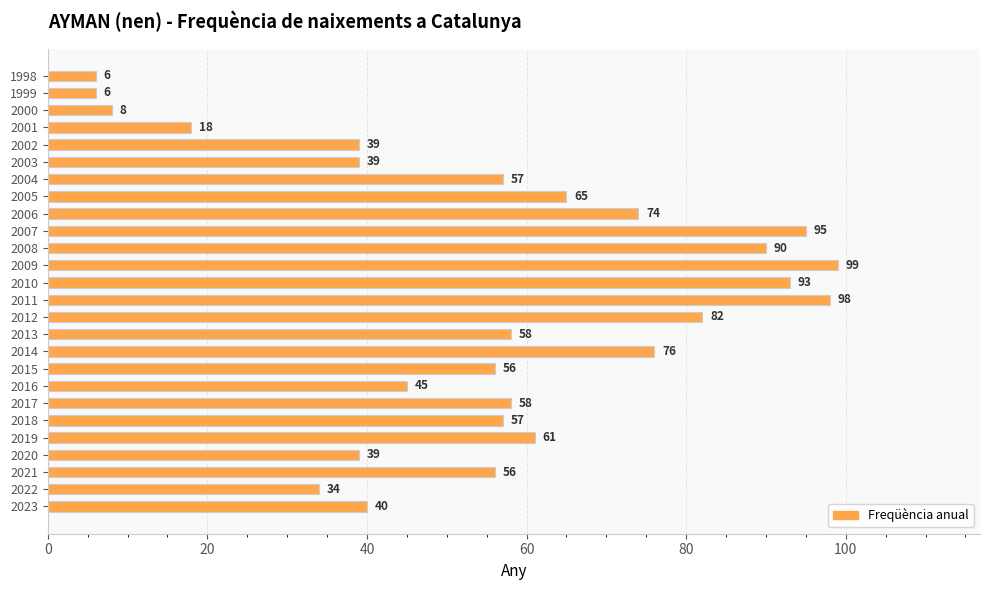

What is the sum of all values?

1449